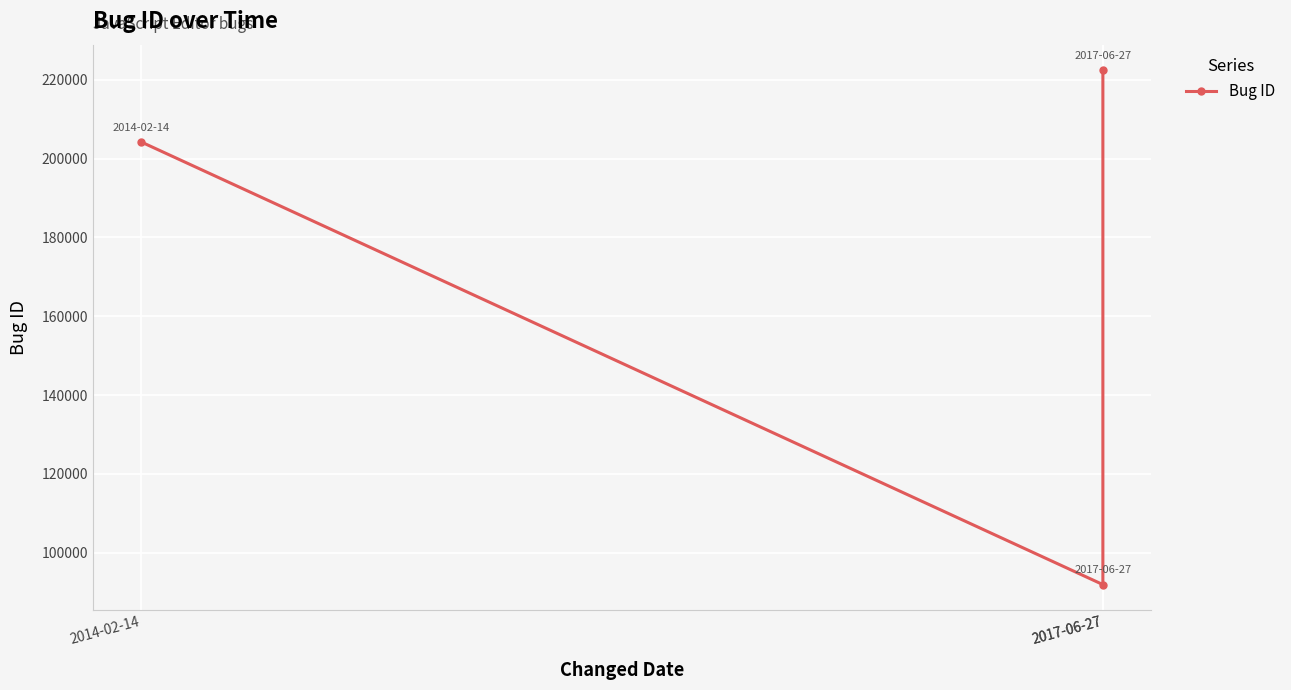

List the labels in order of value, smallest first.

2017-06-27, 2014-02-14, 2017-06-27